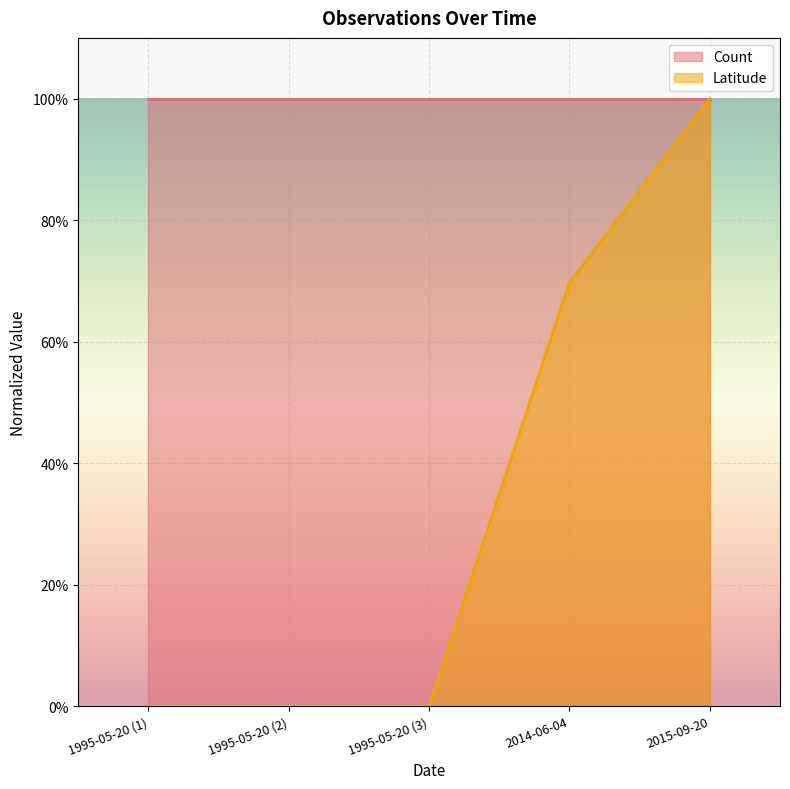

Where is the data nearest to the value 0?

1995-05-20 (1)